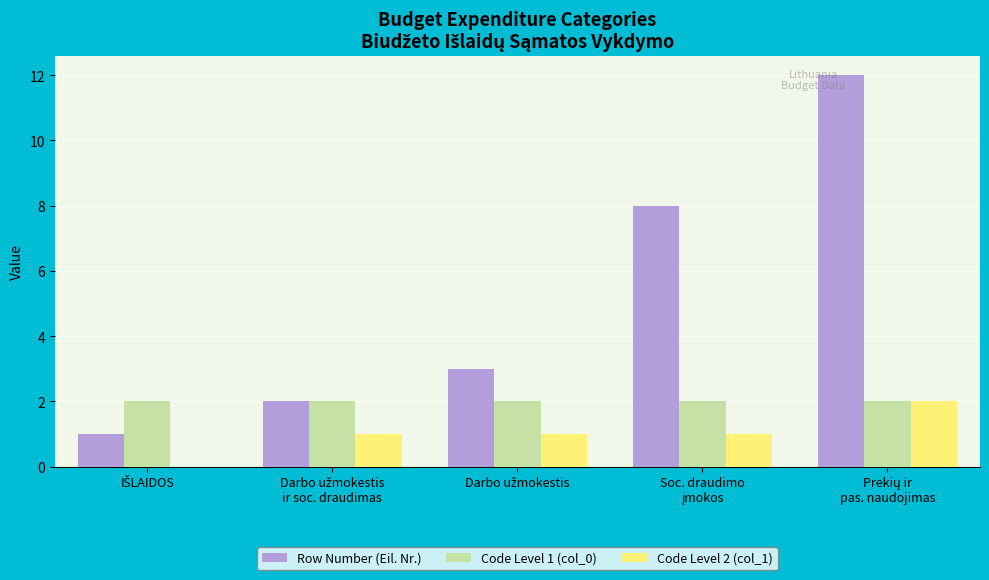

What is the sum of all Row Number (Eil. Nr.) values?

26